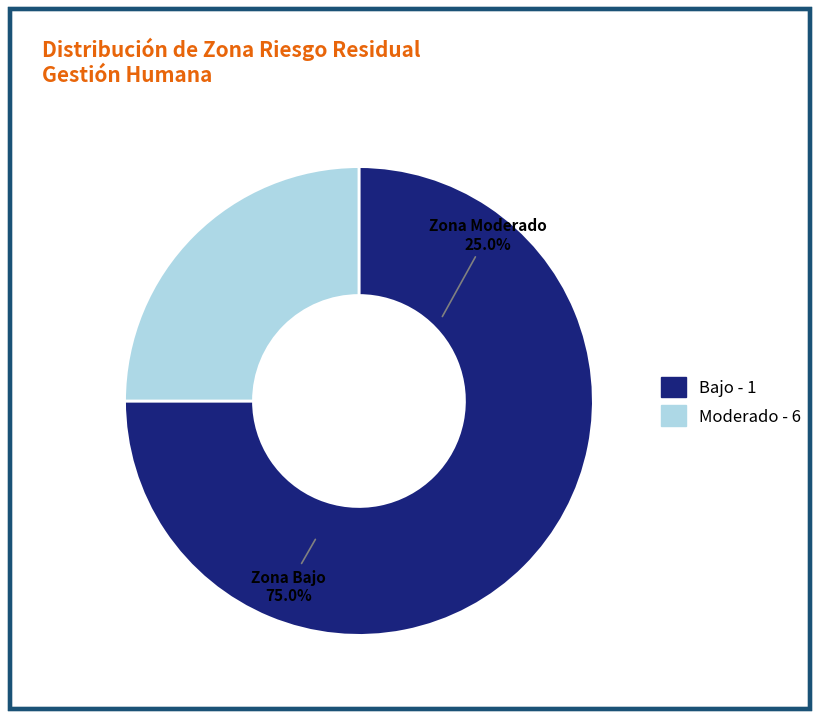

Rank the categories by value from highest to lowest.

Bajo - 1, Moderado - 6